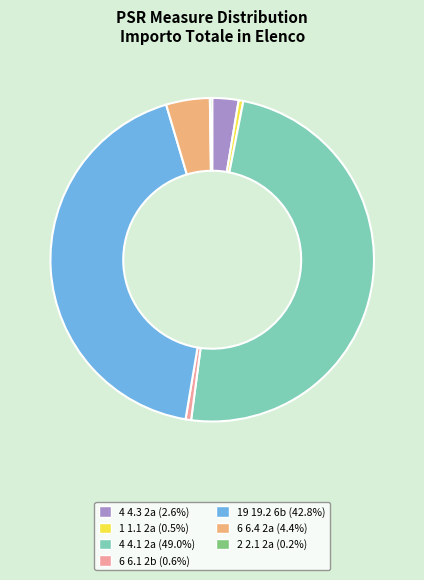

Combined, do 6 6.4 2a (4.4%) and 4 4.1 2a (49.0%) account for over 50%?

Yes